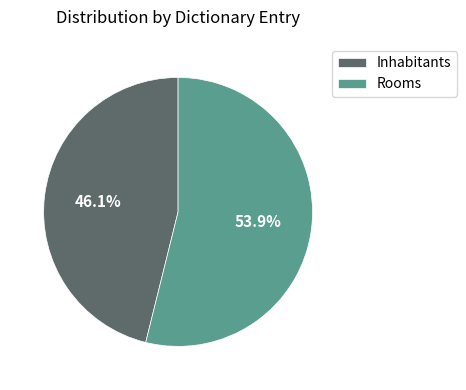

True or false: Rooms accounts for 54% of the total.

True